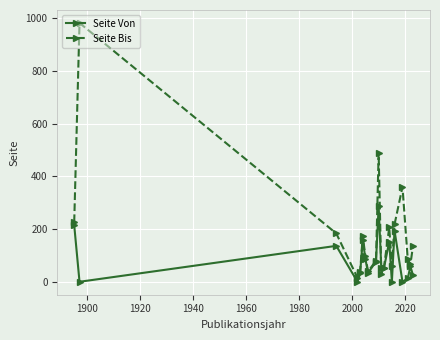

Which series has the largest range (max minus min)?

Seite Bis